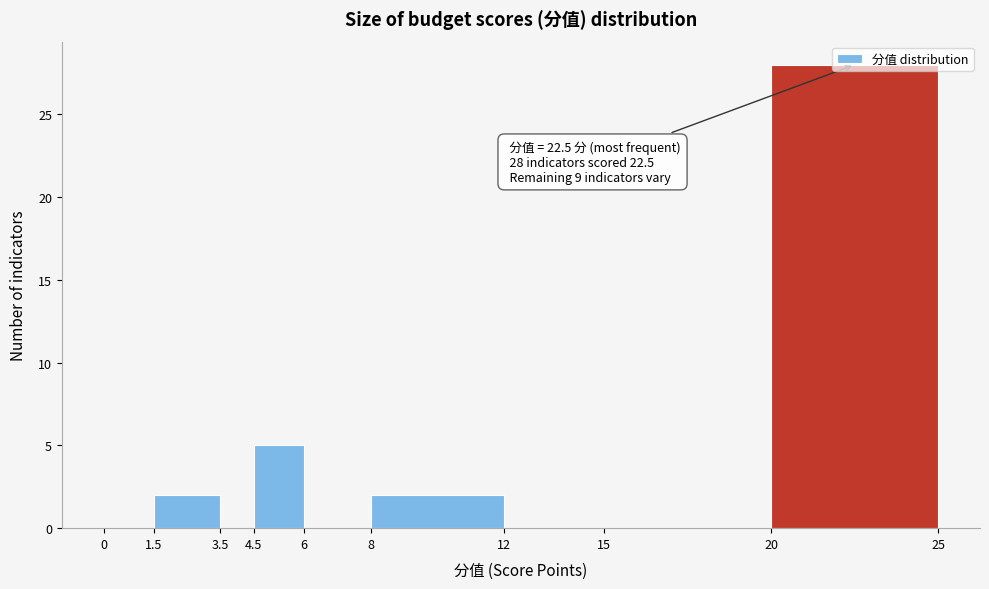

Which range on the x-axis has the tallest bar?

20 to 25